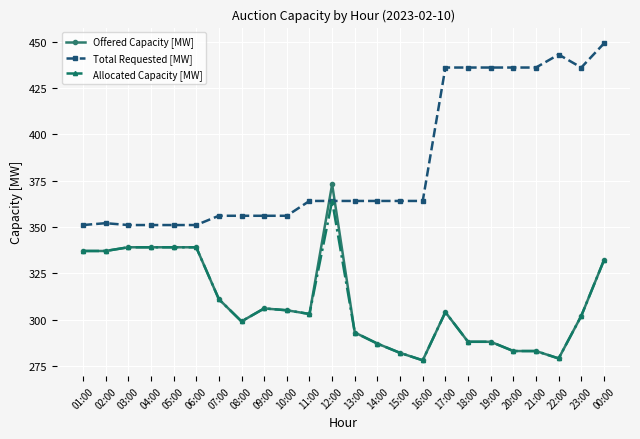

Rank the series by their maximum value, from highest to lowest.

Total Requested [MW], Offered Capacity [MW], Allocated Capacity [MW]